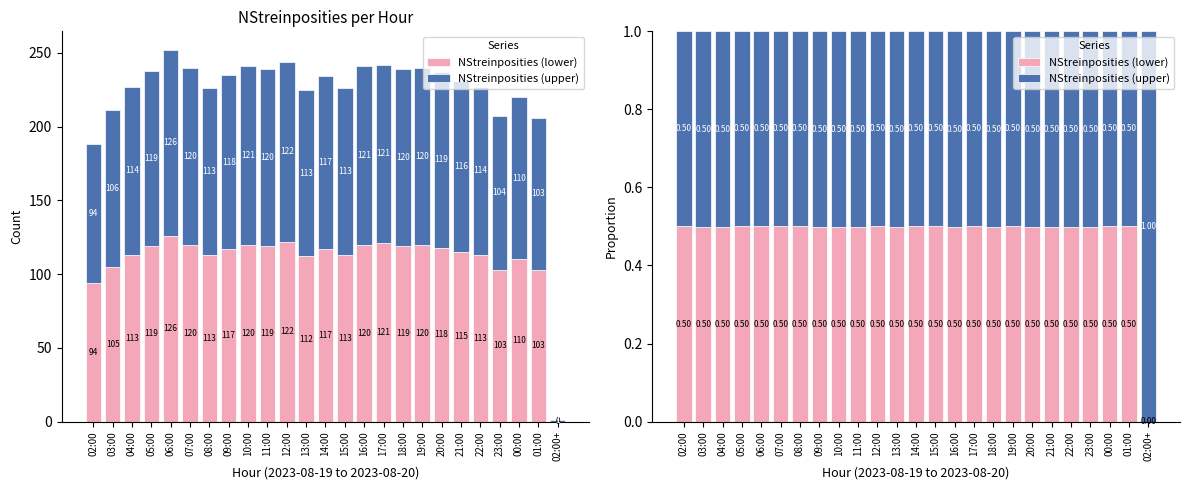

Reading left to right, extract all data points from this chart.

NStreinposities (lower): 02:00=0.5	03:00=0.5	04:00=0.5	05:00=0.5	06:00=0.5	07:00=0.5	08:00=0.5	09:00=0.5	10:00=0.5	11:00=0.5	12:00=0.5	13:00=0.5	14:00=0.5	15:00=0.5	16:00=0.5	17:00=0.5	18:00=0.5	19:00=0.5	20:00=0.5	21:00=0.5	22:00=0.5	23:00=0.5	00:00=0.5	01:00=0.5	02:00+=0.0
NStreinposities (upper): 02:00=0.5	03:00=0.5	04:00=0.5	05:00=0.5	06:00=0.5	07:00=0.5	08:00=0.5	09:00=0.5	10:00=0.5	11:00=0.5	12:00=0.5	13:00=0.5	14:00=0.5	15:00=0.5	16:00=0.5	17:00=0.5	18:00=0.5	19:00=0.5	20:00=0.5	21:00=0.5	22:00=0.5	23:00=0.5	00:00=0.5	01:00=0.5	02:00+=1.0